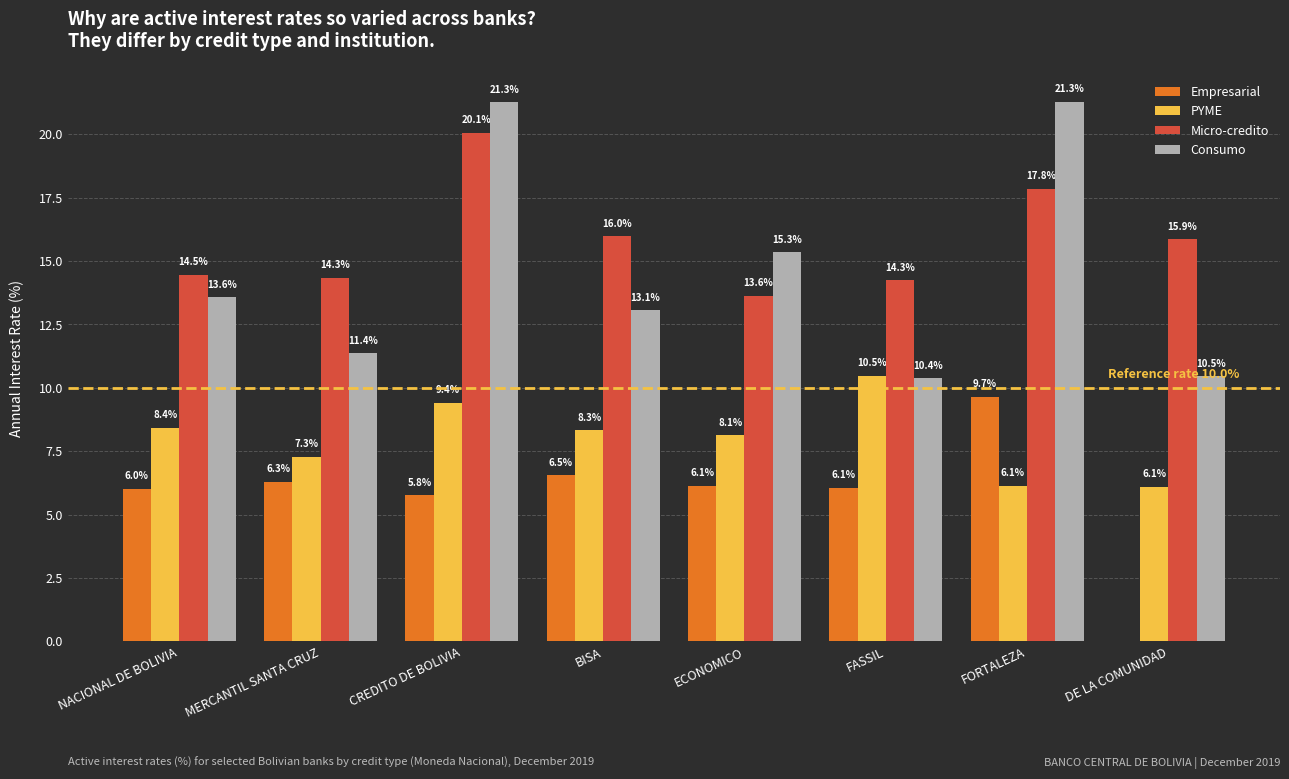

What is the approximate value of Consumo at BISA?

13.1